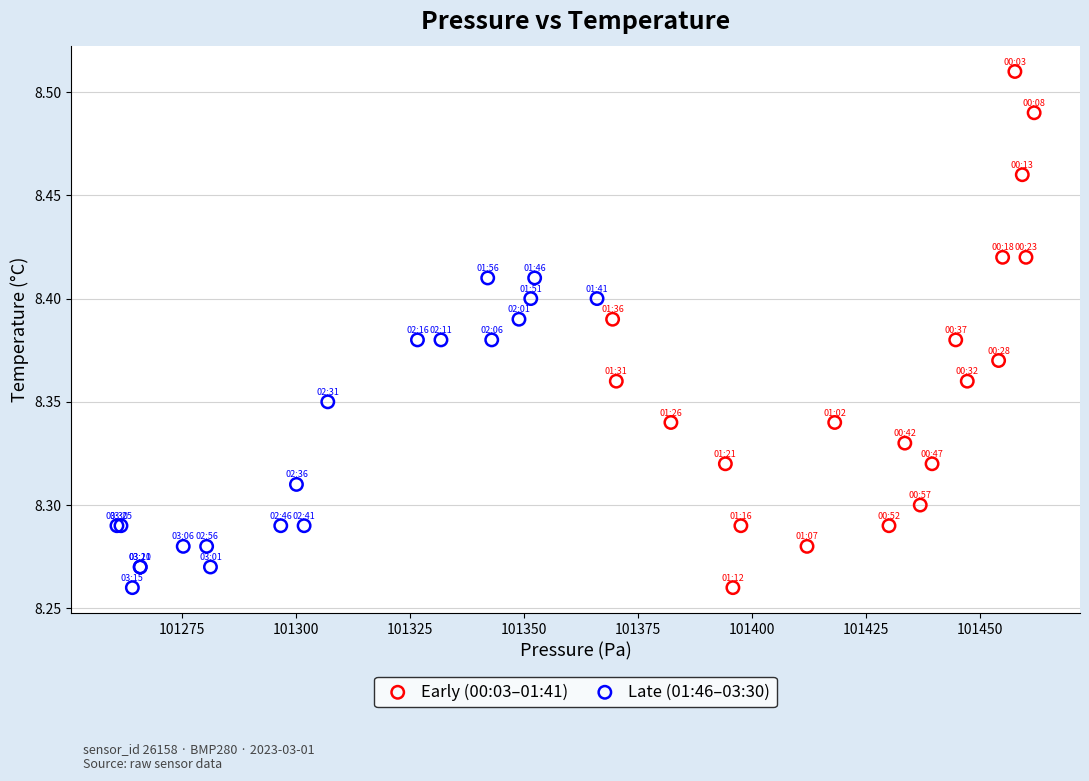

Which series has the widest spread of Y values?

Early (00:03–01:41)